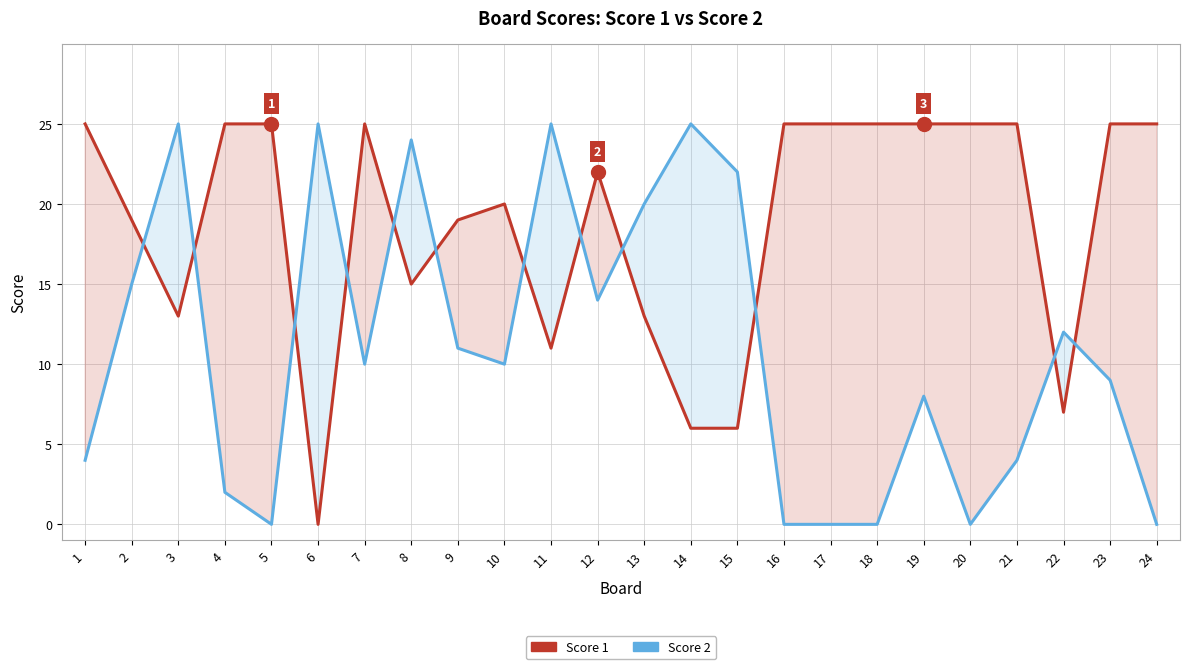

Is this an area chart (filled region under the line)?

No